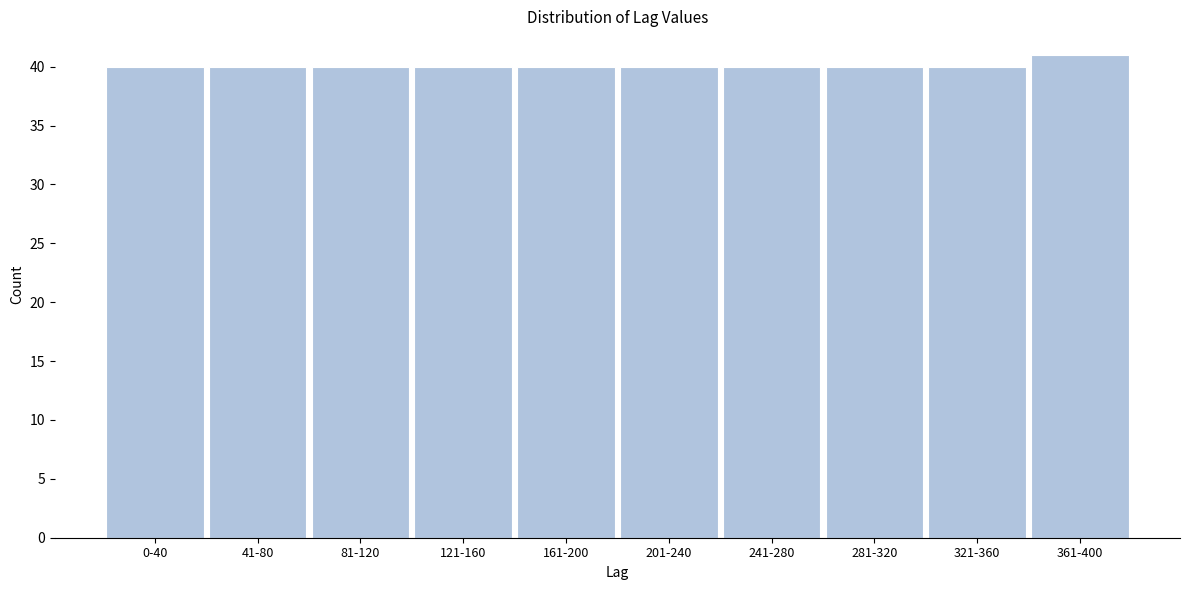

Reading left to right, list all the values displayed in this chart.

40	40	40	40	40	40	40	40	40	41